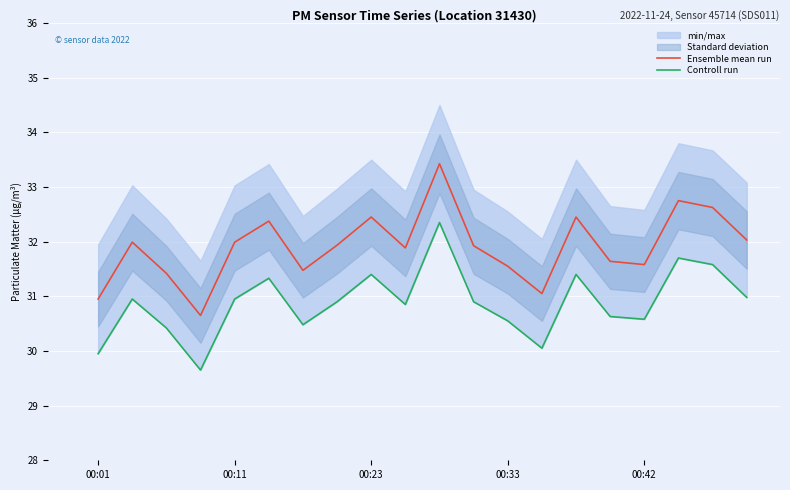

True or false: Controll run has a value of 30.6 at 15.

True